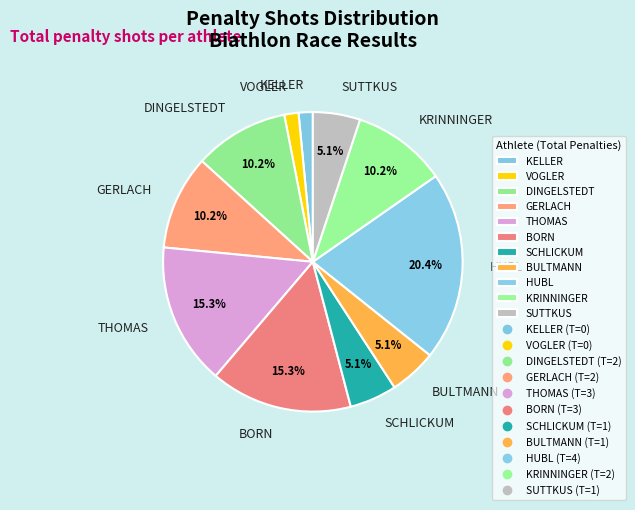

How many segments does this pie chart have?

11